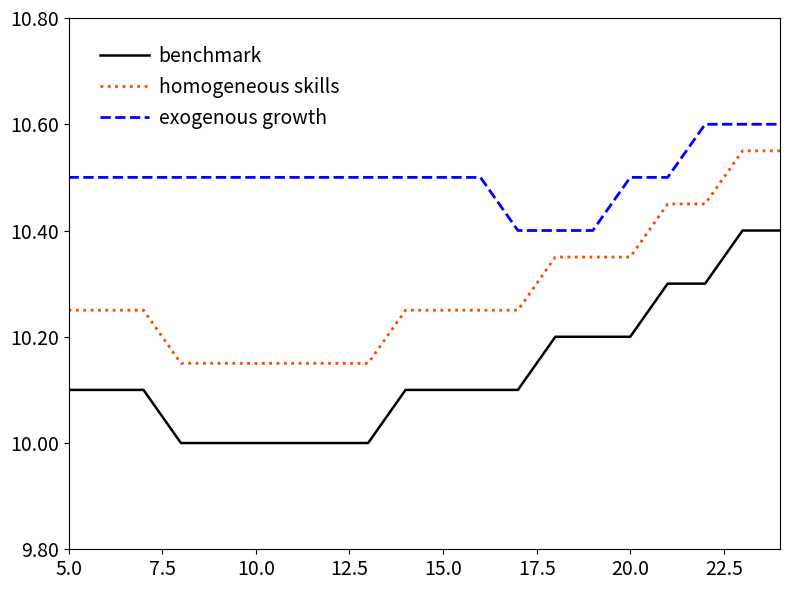

List the series in order of their overall mean, highest first.

exogenous growth, homogeneous skills, benchmark